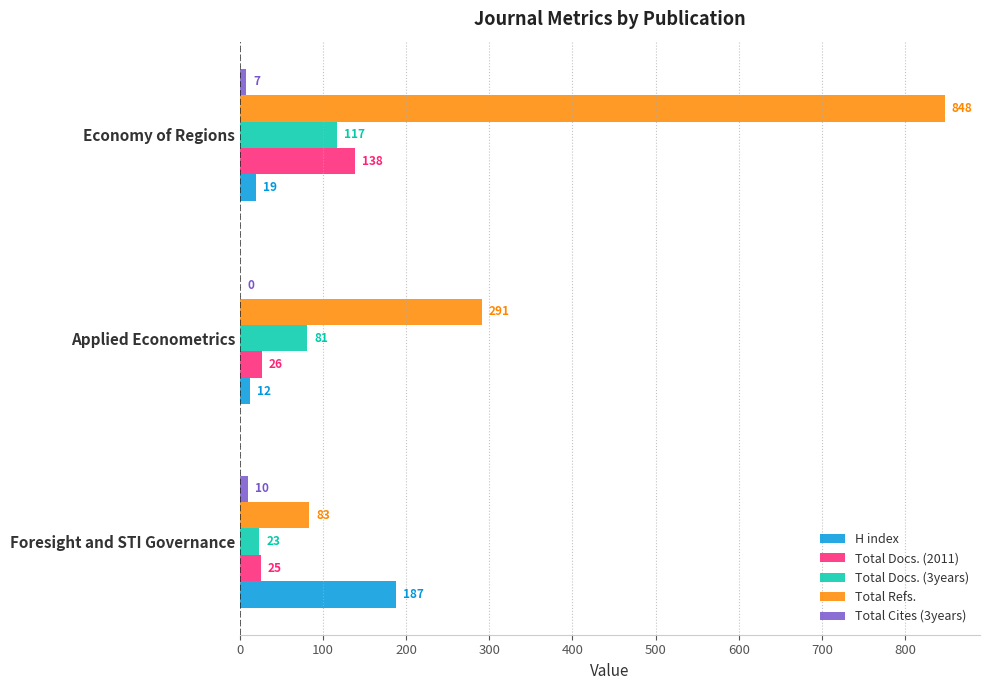

At which category is the sum across all series the highest?

Economy of Regions